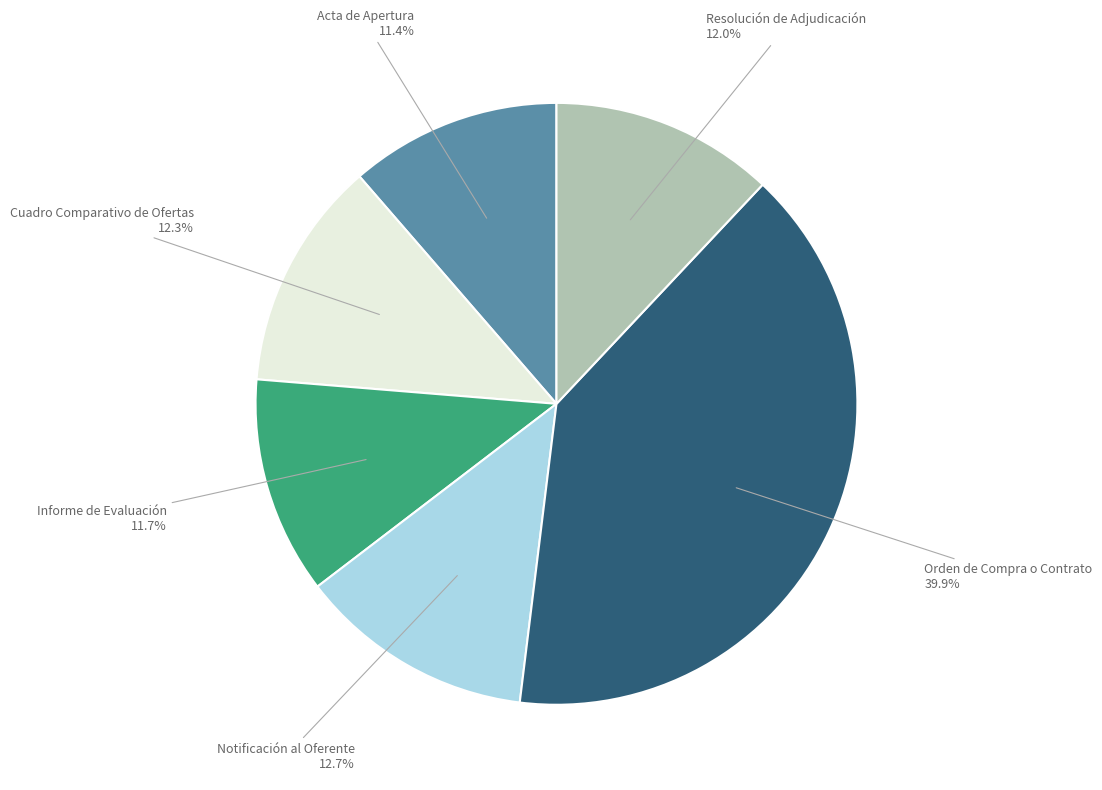

Count the number of slices in the pie.

6